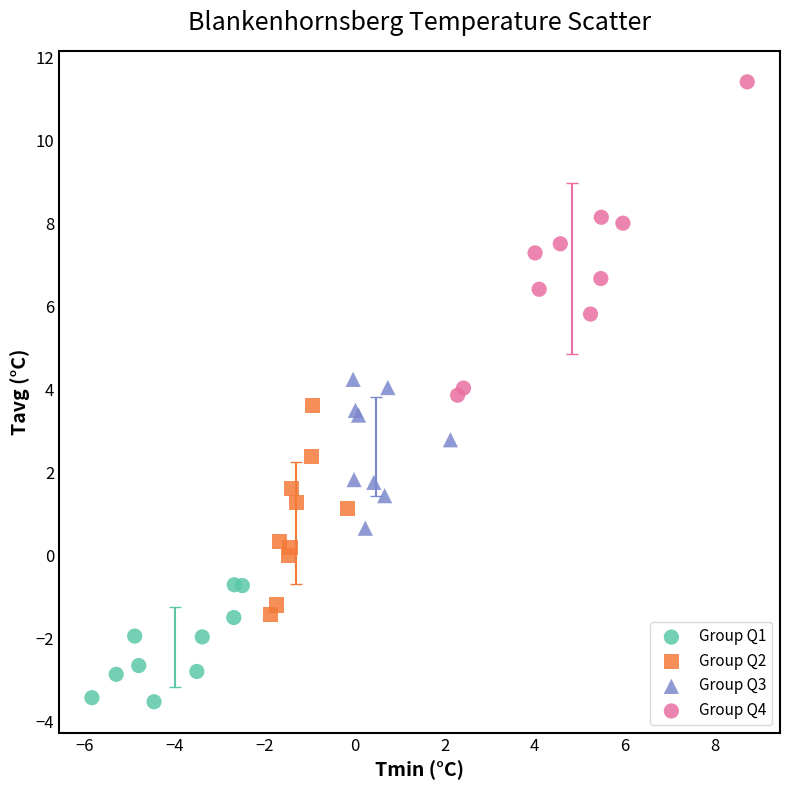

Which series has the widest spread of Y values?

Group Q4